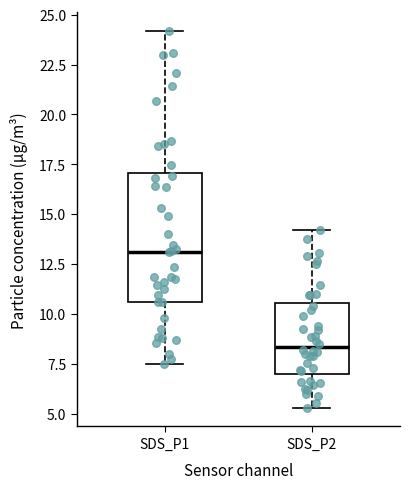

Reading left to right, transcribe this box plot: for each box, give where its median line is, the range the box spans, and where its two whiskers end, as read against the y-axis. The values are not printed on the chart, so give them approximately, as read against the axis.

SDS_P1: median 13.0, box 10.5 to 17.0, whiskers 7.5 to 24.0
SDS_P2: median 8.5, box 7.0 to 10.5, whiskers 5.5 to 14.0